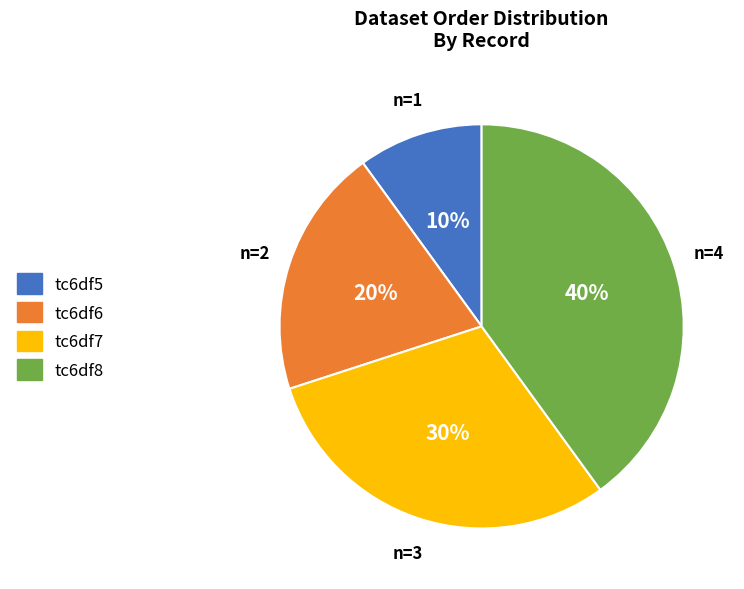

Does any single category account for the majority?

No